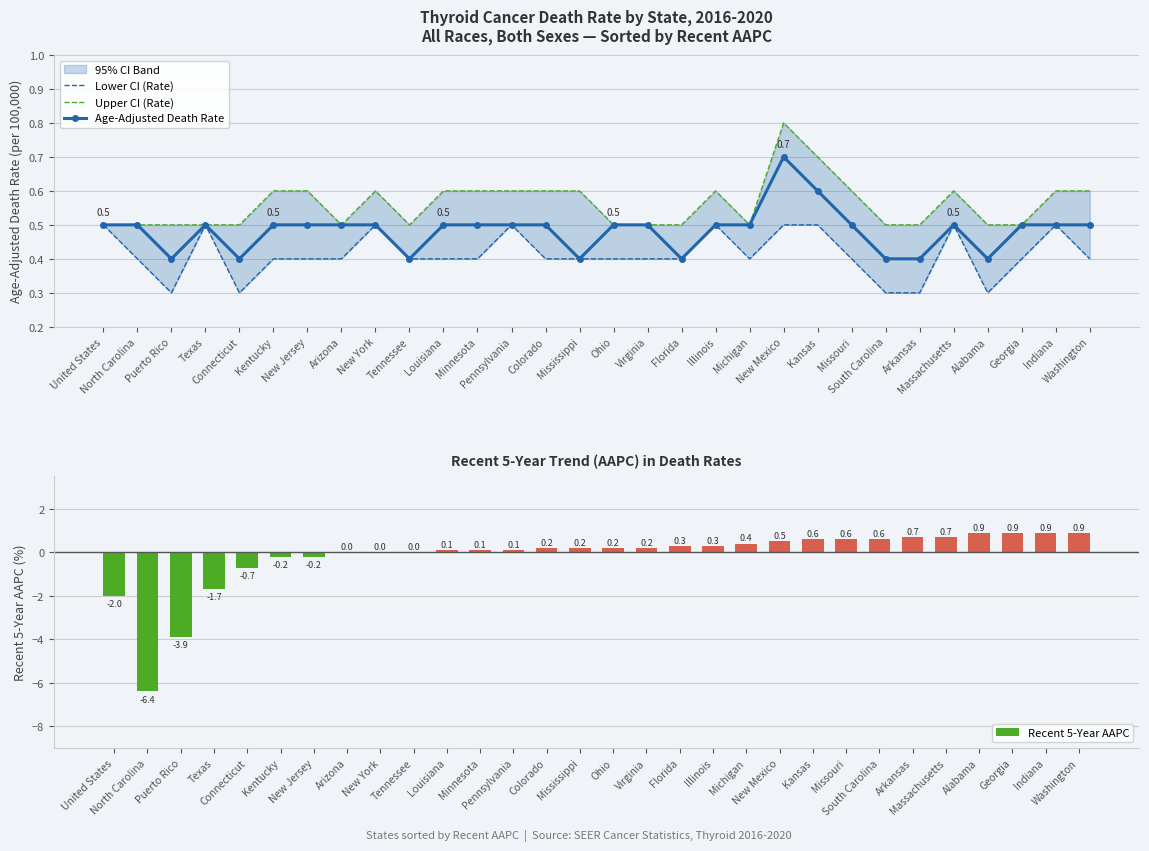

Reading left to right, extract all data points from this chart.

Lower CI (Rate): United States=0.5	North Carolina=0.4	Puerto Rico=0.3	Texas=0.5	Connecticut=0.3	Kentucky=0.4	New Jersey=0.4	Arizona=0.4	New York=0.5	Tennessee=0.4	Louisiana=0.4	Minnesota=0.4	Pennsylvania=0.5	Colorado=0.4	Mississippi=0.4	Ohio=0.4	Virginia=0.4	Florida=0.4	Illinois=0.5	Michigan=0.4	New Mexico=0.5	Kansas=0.5	Missouri=0.4	South Carolina=0.3	Arkansas=0.3	Massachusetts=0.5	Alabama=0.3	Georgia=0.4	Indiana=0.5	Washington=0.4
Upper CI (Rate): United States=0.5	North Carolina=0.5	Puerto Rico=0.5	Texas=0.5	Connecticut=0.5	Kentucky=0.6	New Jersey=0.6	Arizona=0.5	New York=0.6	Tennessee=0.5	Louisiana=0.6	Minnesota=0.6	Pennsylvania=0.6	Colorado=0.6	Mississippi=0.6	Ohio=0.5	Virginia=0.5	Florida=0.5	Illinois=0.6	Michigan=0.5	New Mexico=0.8	Kansas=0.7	Missouri=0.6	South Carolina=0.5	Arkansas=0.5	Massachusetts=0.6	Alabama=0.5	Georgia=0.5	Indiana=0.6	Washington=0.6
Age-Adjusted Death Rate: United States=0.5	North Carolina=0.5	Puerto Rico=0.4	Texas=0.5	Connecticut=0.4	Kentucky=0.5	New Jersey=0.5	Arizona=0.5	New York=0.5	Tennessee=0.4	Louisiana=0.5	Minnesota=0.5	Pennsylvania=0.5	Colorado=0.5	Mississippi=0.4	Ohio=0.5	Virginia=0.5	Florida=0.4	Illinois=0.5	Michigan=0.5	New Mexico=0.7	Kansas=0.6	Missouri=0.5	South Carolina=0.4	Arkansas=0.4	Massachusetts=0.5	Alabama=0.4	Georgia=0.5	Indiana=0.5	Washington=0.5
Recent 5-Year AAPC: United States=-2.0	North Carolina=-6.4	Puerto Rico=-3.9	Texas=-1.7	Connecticut=-0.7	Kentucky=-0.2	New Jersey=-0.2	Arizona=0.0	New York=0.0	Tennessee=0.0	Louisiana=0.1	Minnesota=0.1	Pennsylvania=0.1	Colorado=0.2	Mississippi=0.2	Ohio=0.2	Virginia=0.2	Florida=0.3	Illinois=0.3	Michigan=0.4	New Mexico=0.5	Kansas=0.6	Missouri=0.6	South Carolina=0.6	Arkansas=0.7	Massachusetts=0.7	Alabama=0.9	Georgia=0.9	Indiana=0.9	Washington=0.9